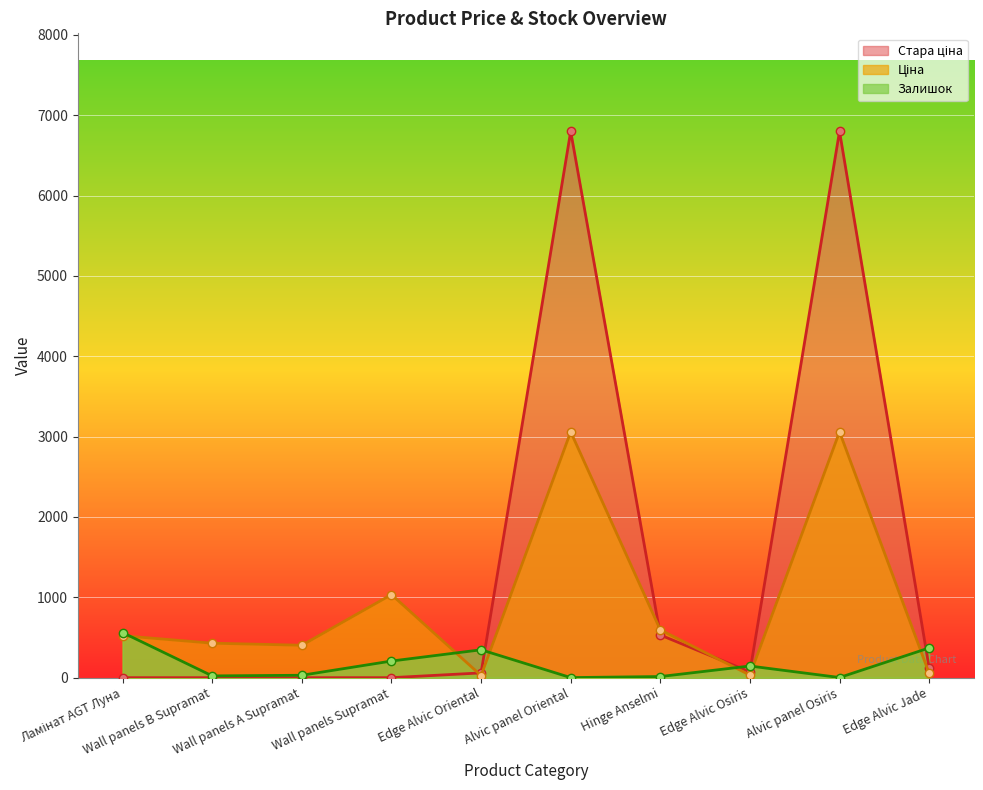

Between Edge Alvic Osiris and Edge Alvic Jade, which series saw the biggest shift?

Залишок